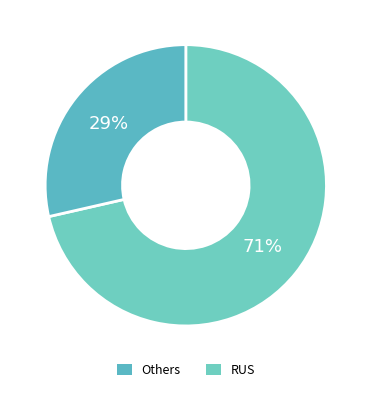

Which slice is the largest?

Others